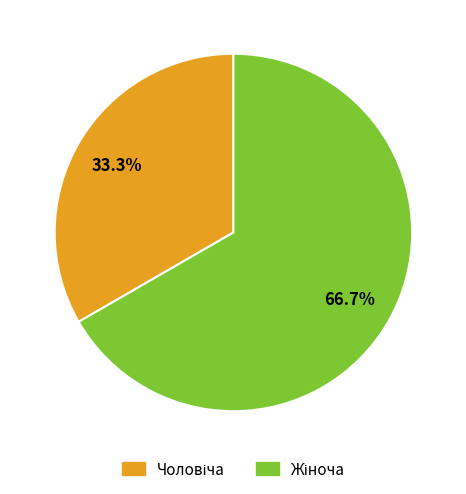

Is there a majority slice in this chart?

Yes